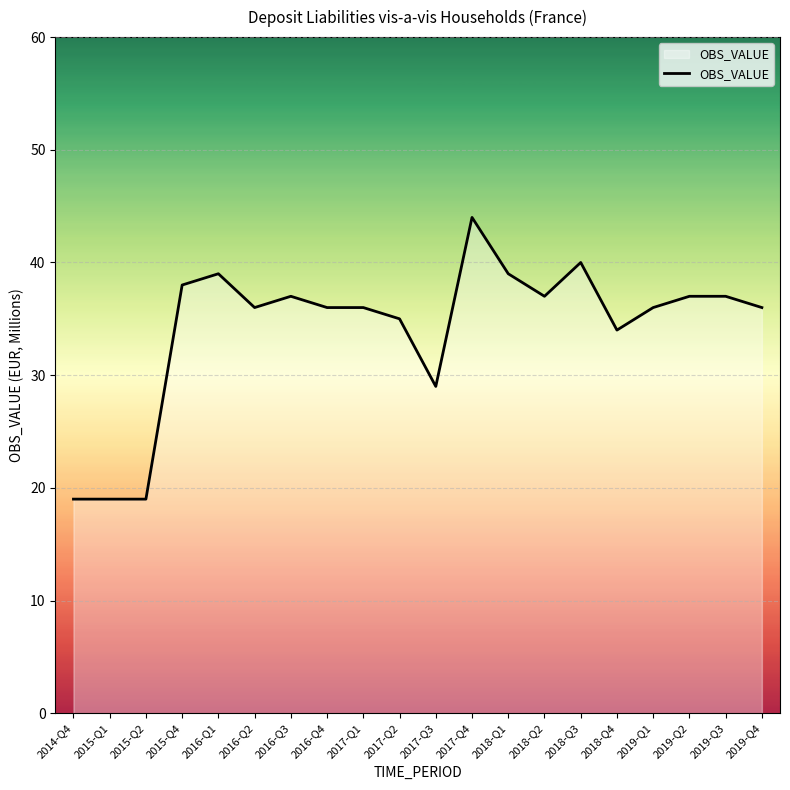

What is the greatest value displayed?

44